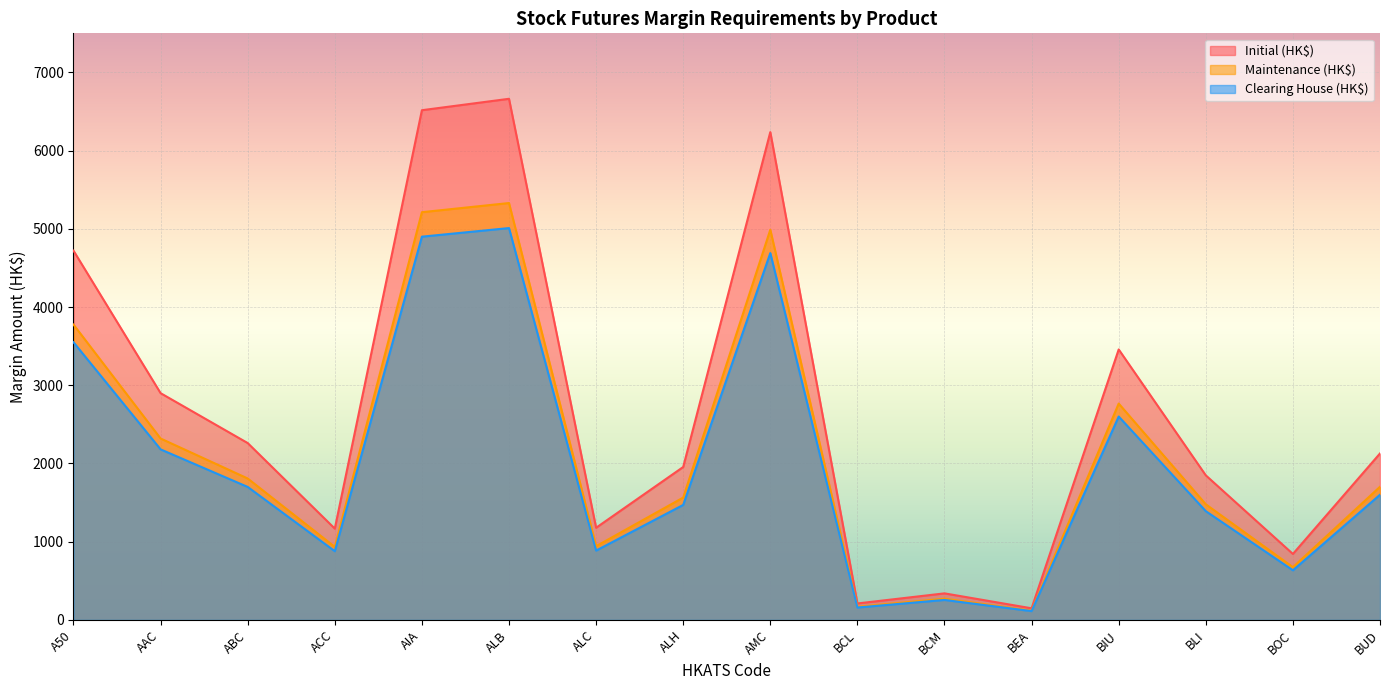

What is the value of the Clearing House (HK$) point at the 10th from the left?

158